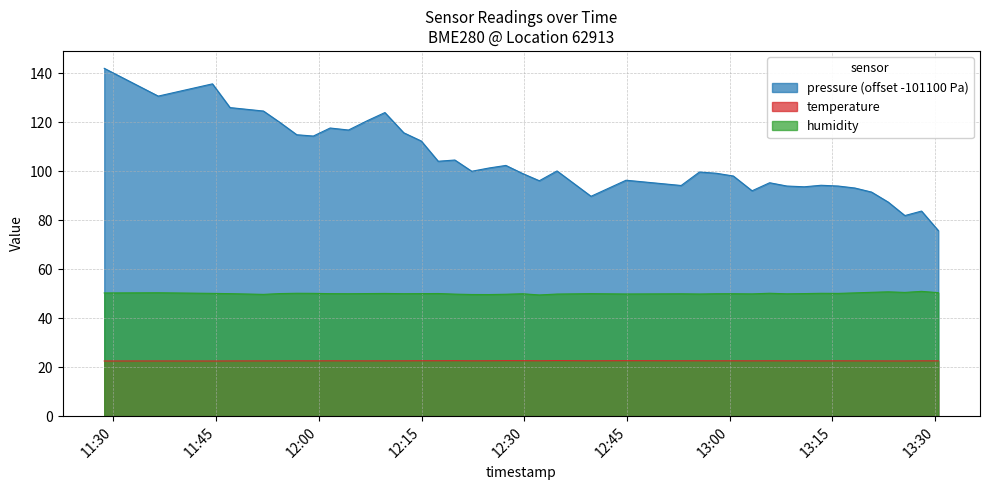

True or false: humidity and temperature intersect in this chart.

False